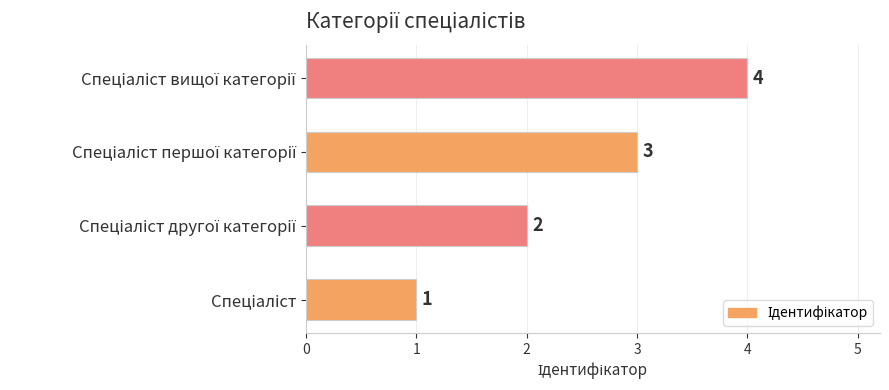

What is the difference between the maximum and minimum values?

3